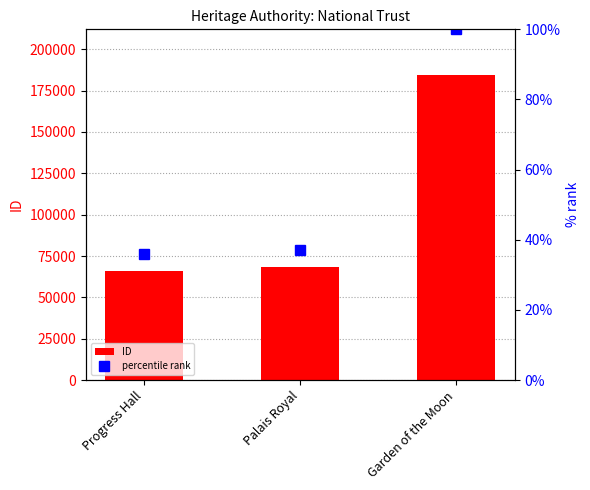

What is the difference between the second highest and minimum values in the ID series?

2146